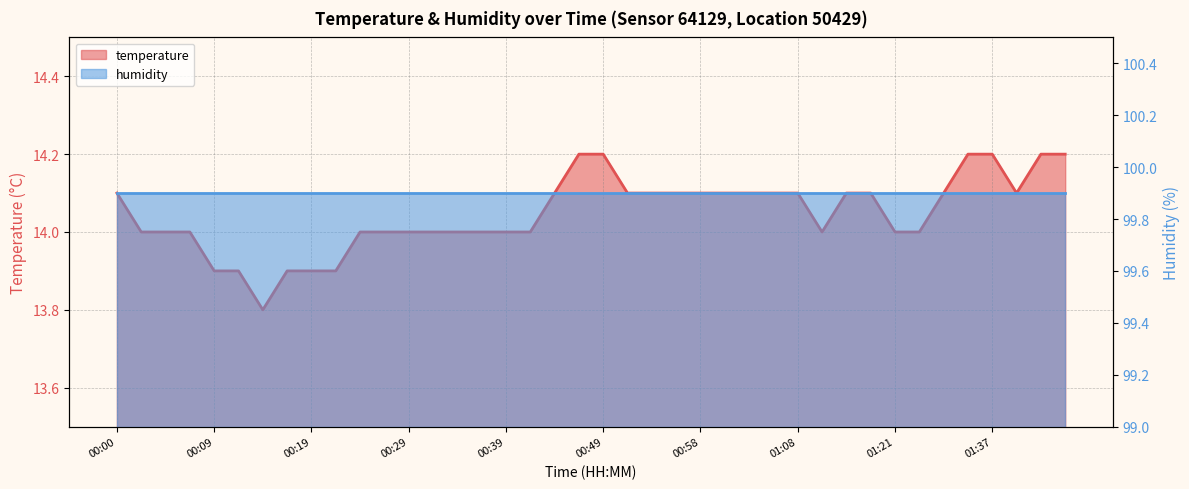

How many points are lower than both their immediate neighbors (excluding endpoints)?

3